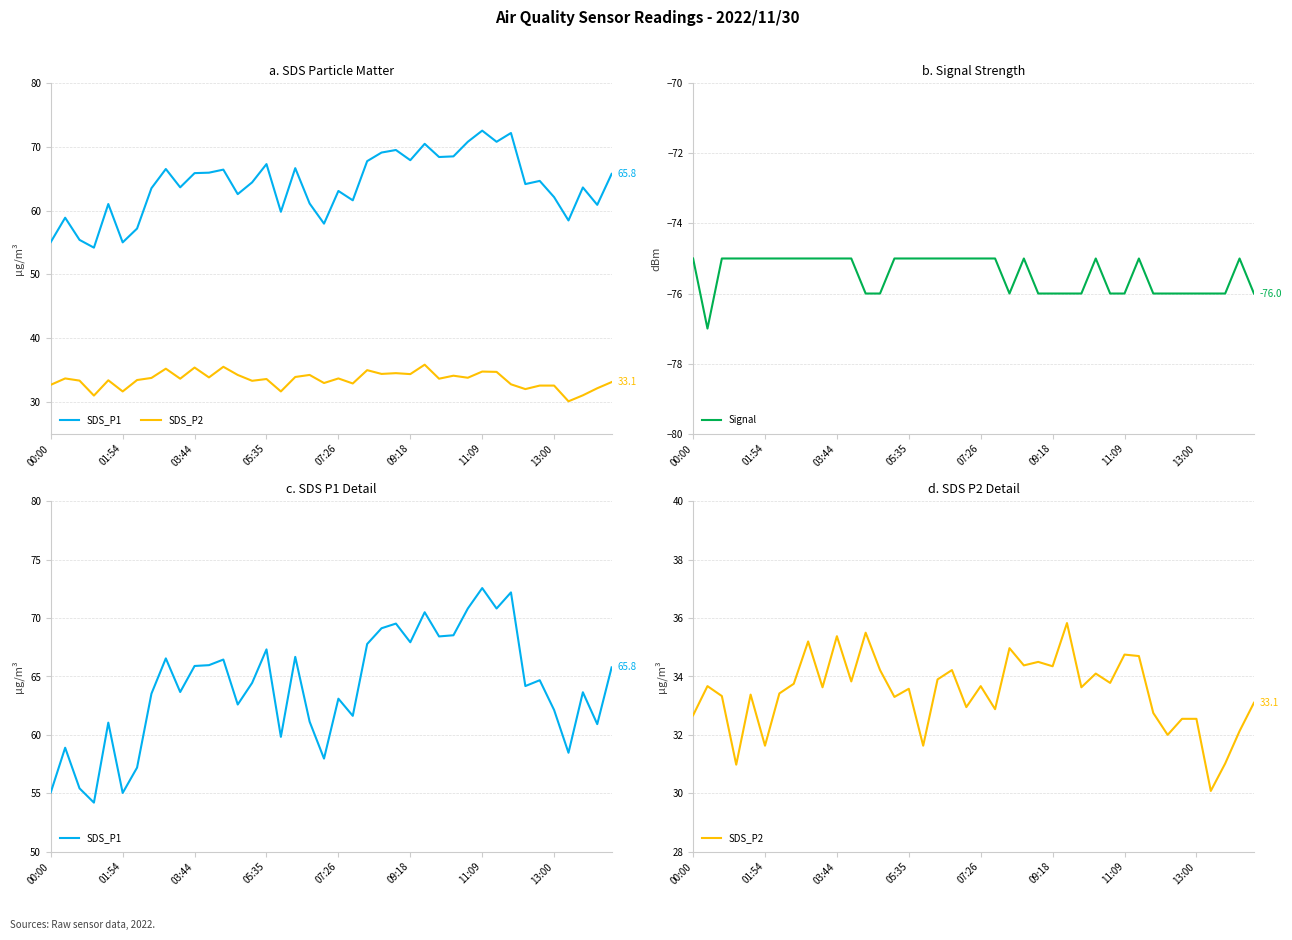

The Signal series shows -126 at 11:09. True or false?

False